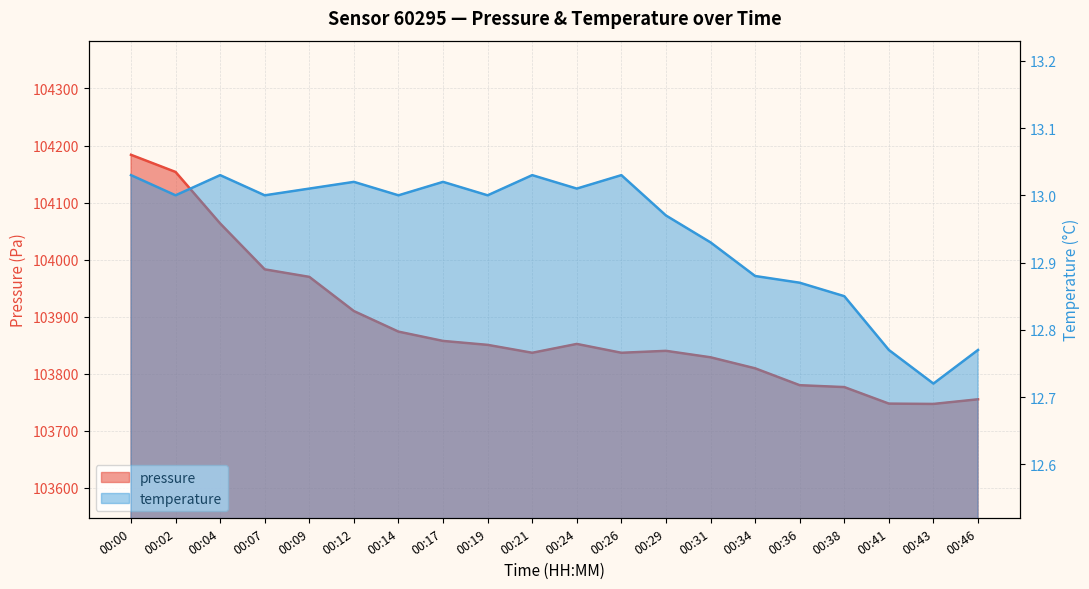

Which series changed the most between 00:00 and 00:34?

pressure